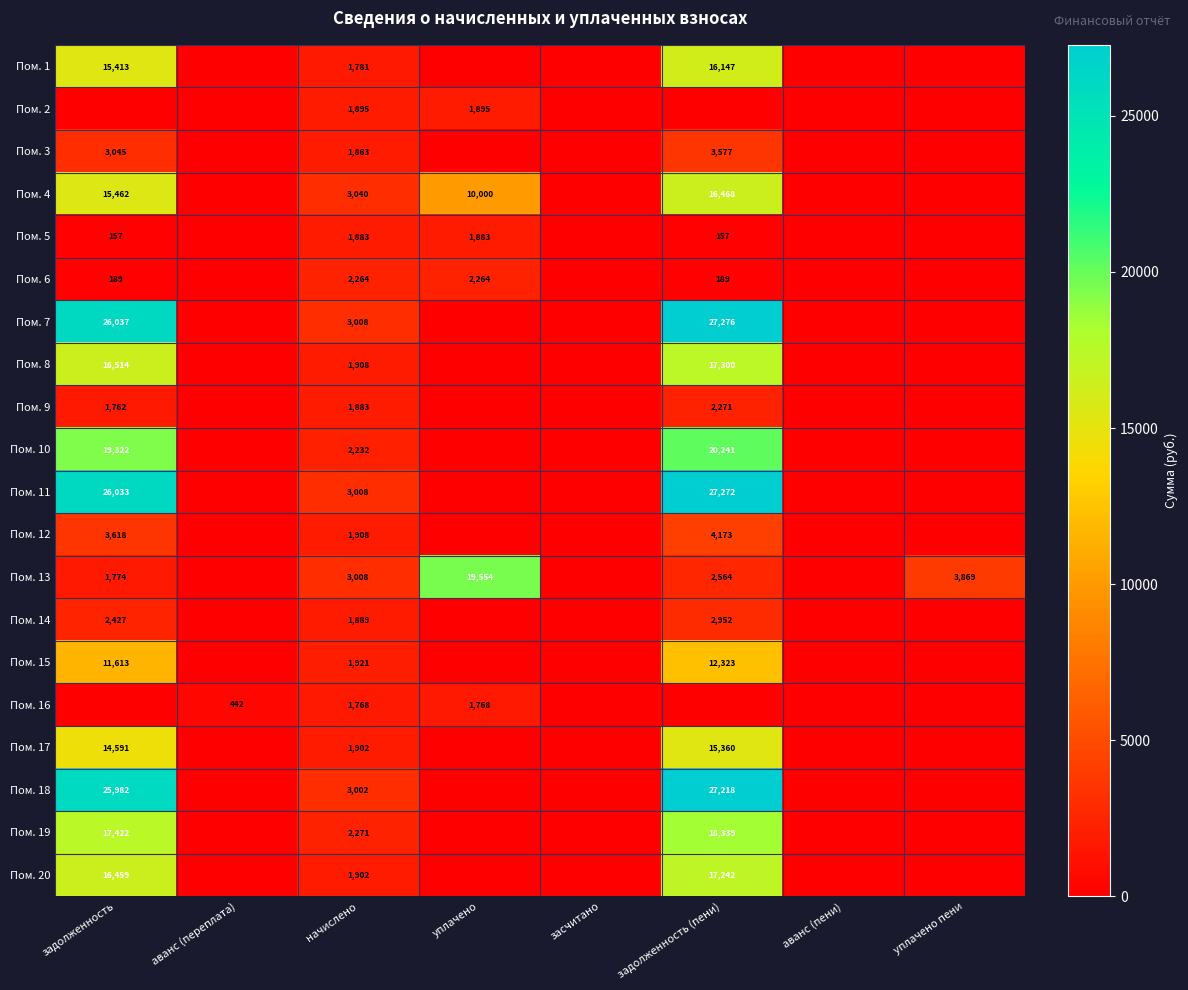

Which category has the highest value across all series?

задолженность (пени)